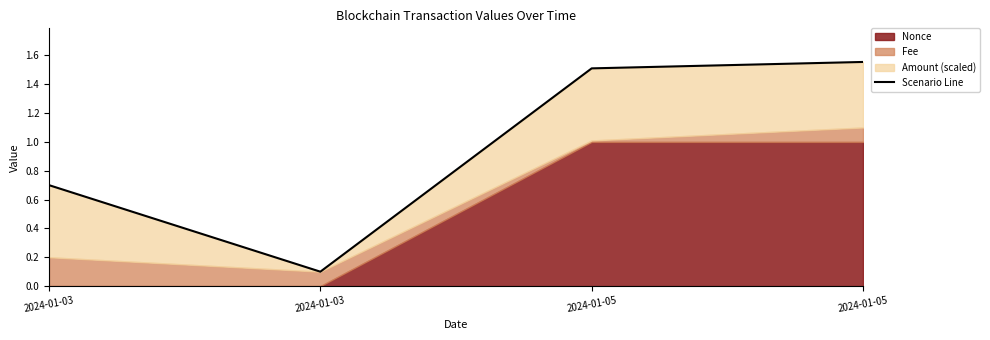

At which label does the data first exceed 1?

2024-01-05